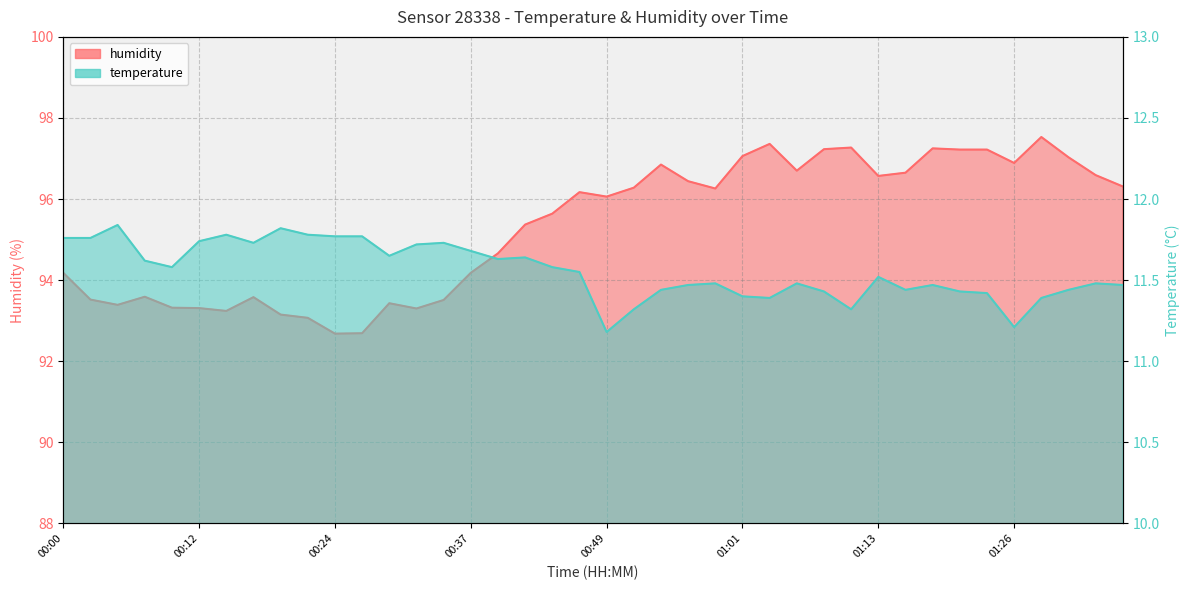

True or false: humidity and temperature cross at least once.

False